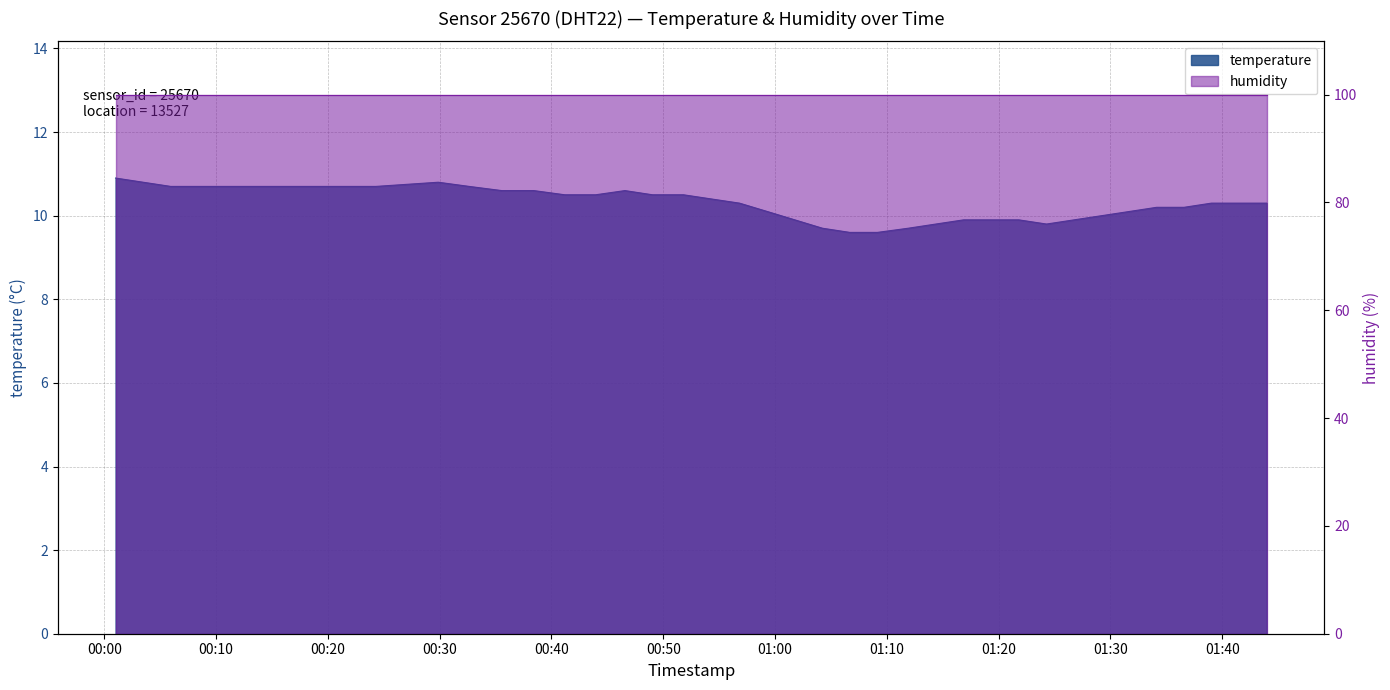

Where does the data first go above 10?

2022-12-29T00:01:00